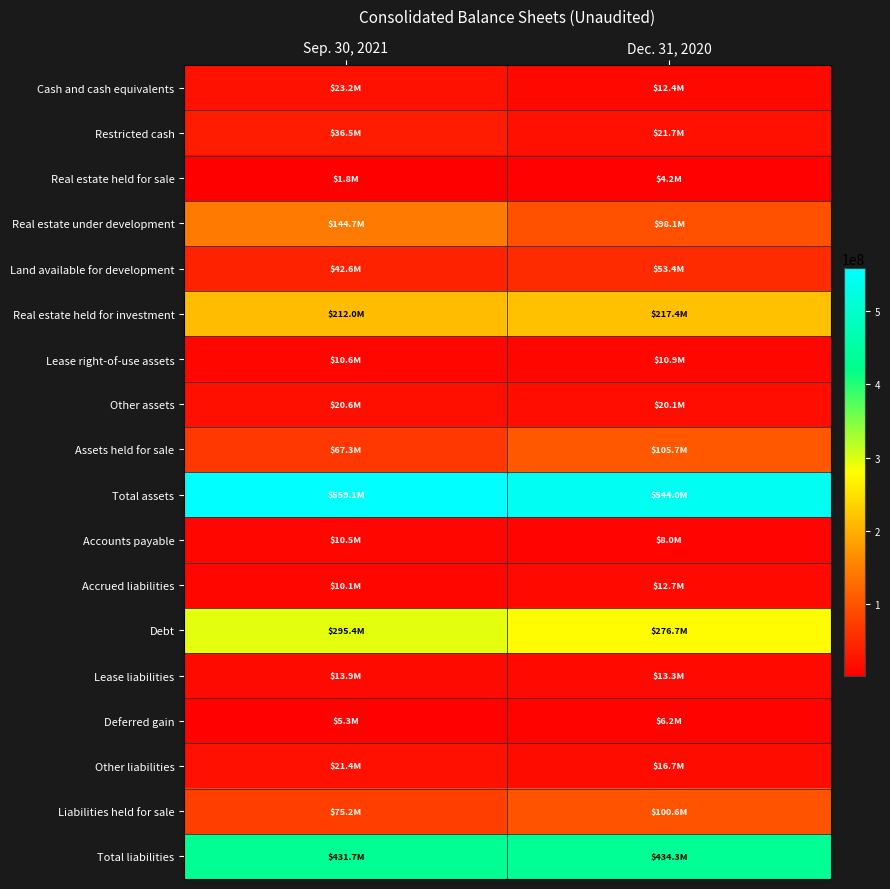

At how many categories does at least one series exceed 177414135?

2